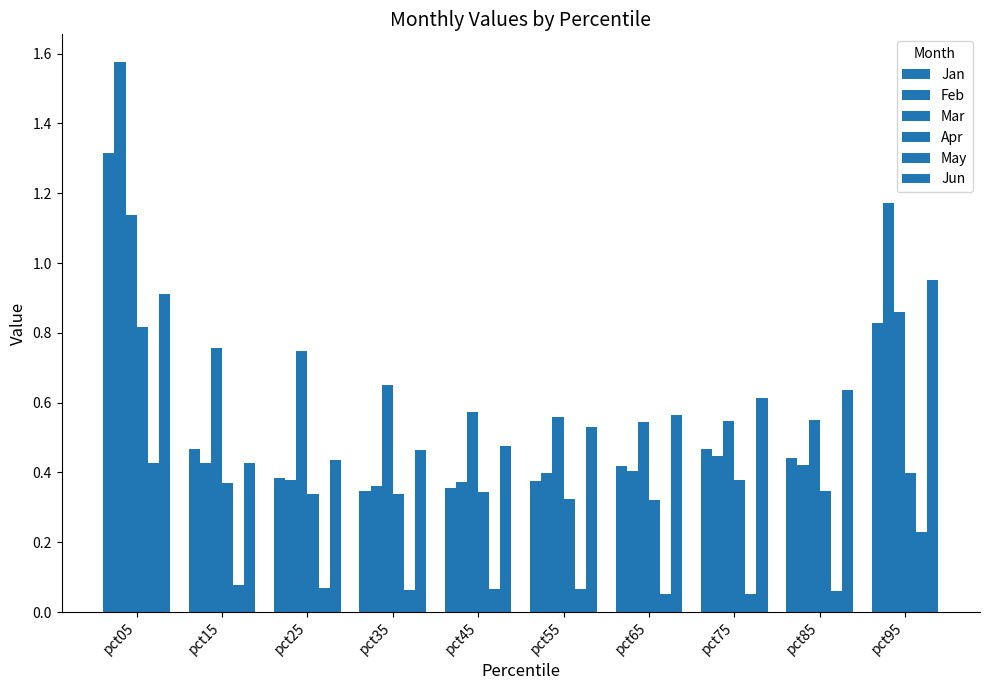

Are the bars horizontal?

No